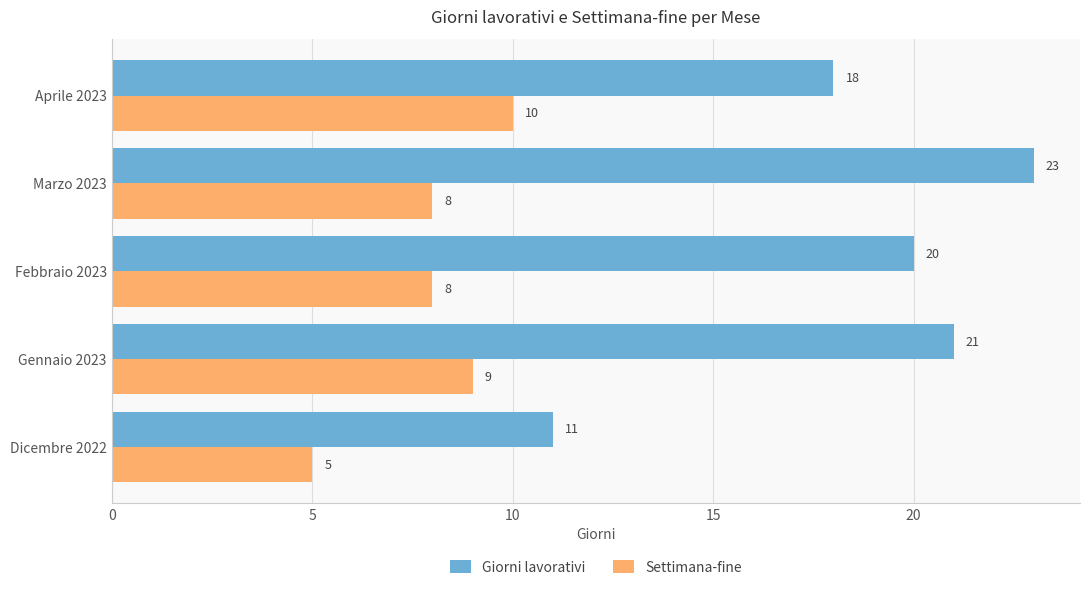

How many series are shown in this chart?

2